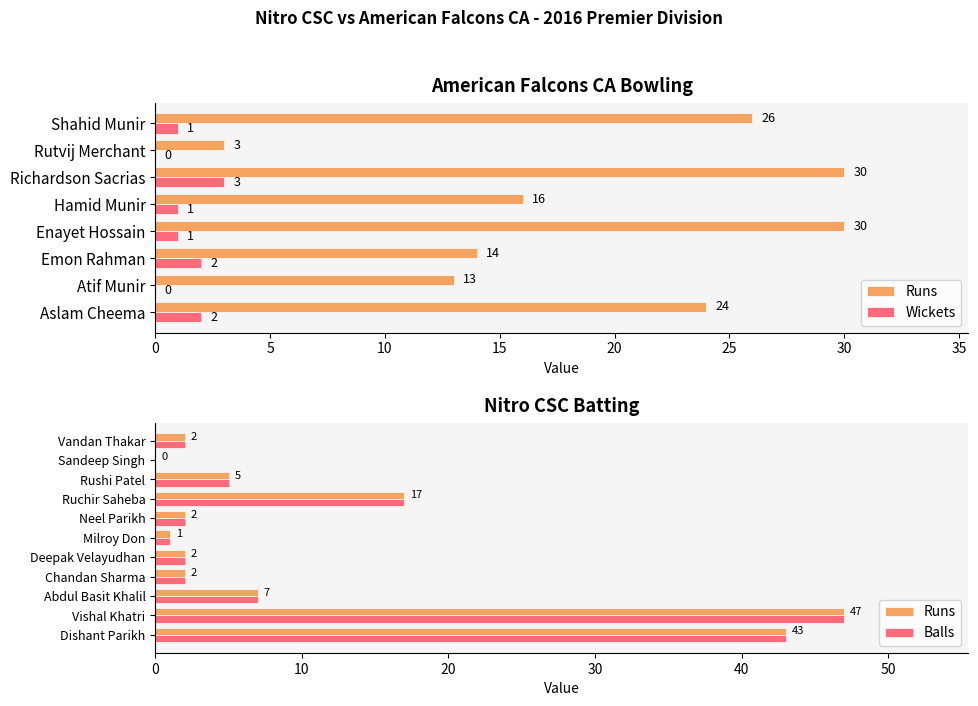

How many values in Runs are above zero?

10